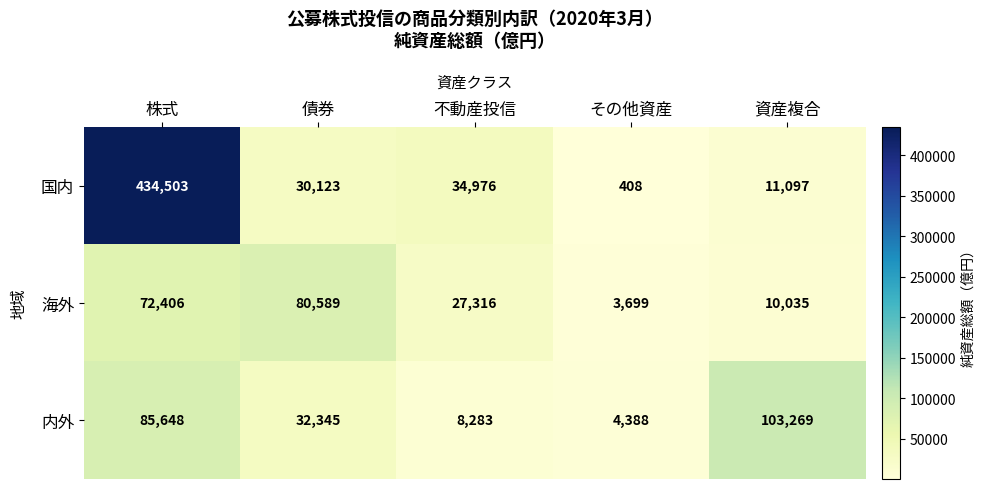

Which series has the largest total across all categories?

国内